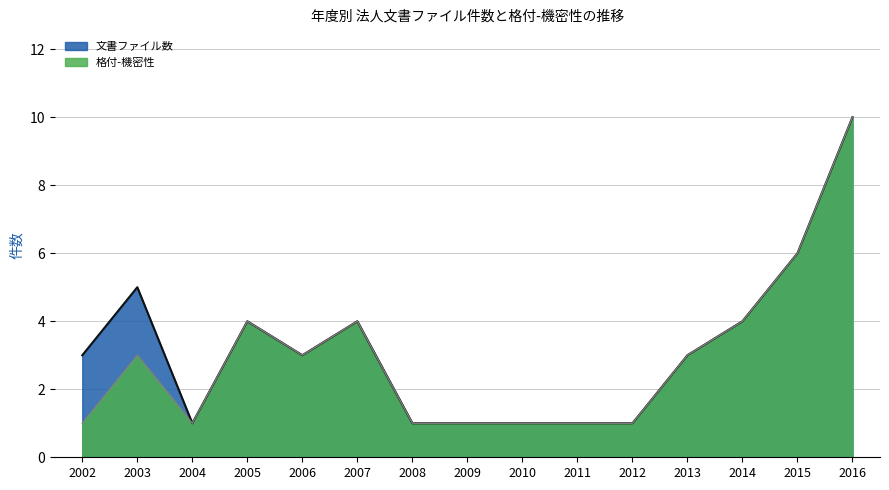

Reading left to right, extract all data points from this chart.

文書ファイル数: 2002=3	2003=5	2004=1	2005=4	2006=3	2007=4	2008=1	2009=1	2010=1	2011=1	2012=1	2013=3	2014=4	2015=6	2016=10
格付-機密性: 2002=1	2003=3	2004=1	2005=4	2006=3	2007=4	2008=1	2009=1	2010=1	2011=1	2012=1	2013=3	2014=4	2015=6	2016=10